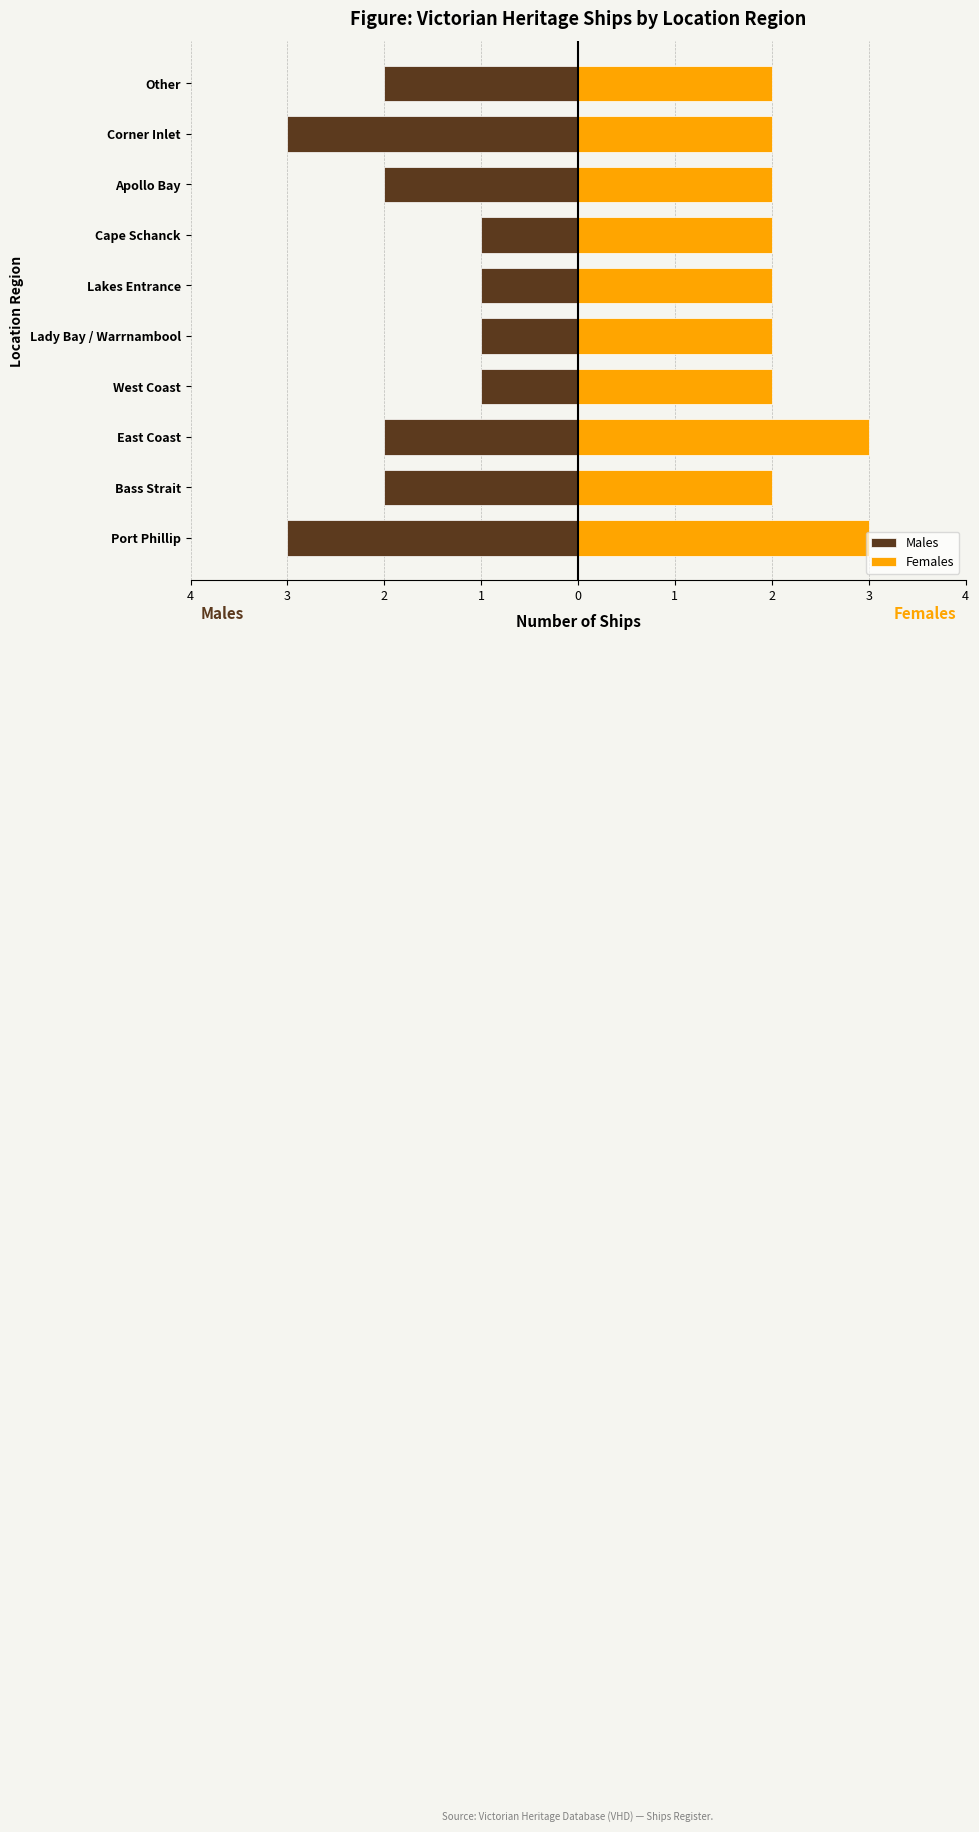

Which series has the largest range (max minus min)?

Males